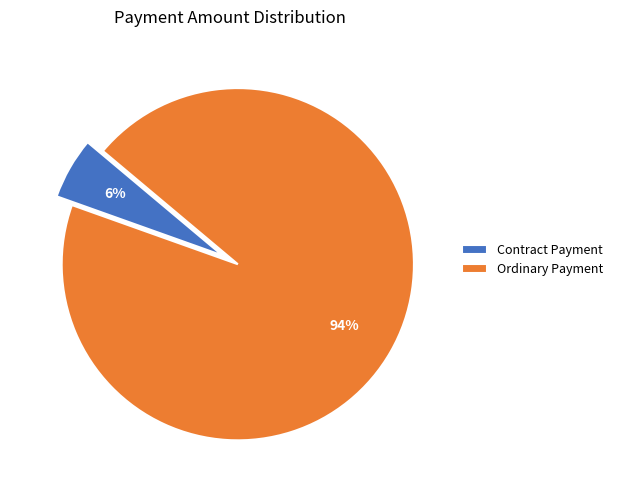

Is the sum of Ordinary Payment and Contract Payment greater than half?

Yes